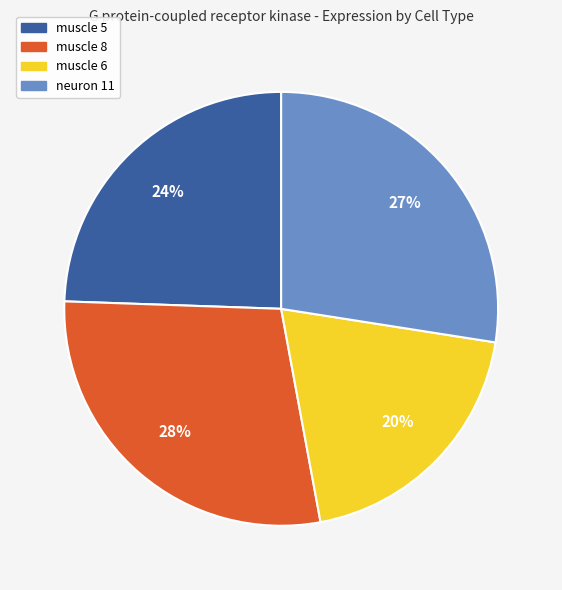

Does muscle 6 account for over 50% of the chart?

No